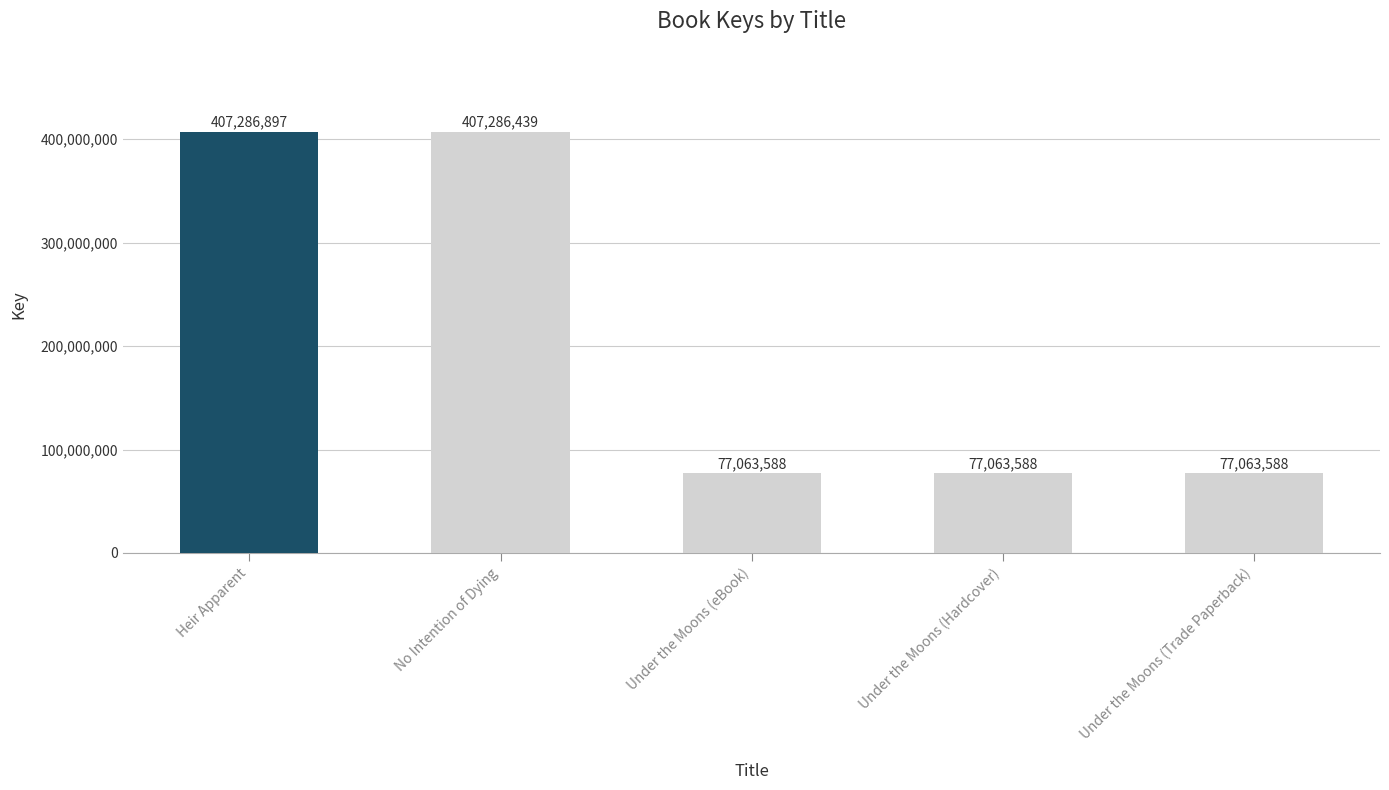

The chart shows a value of 555387123 at Heir Apparent. True or false?

False